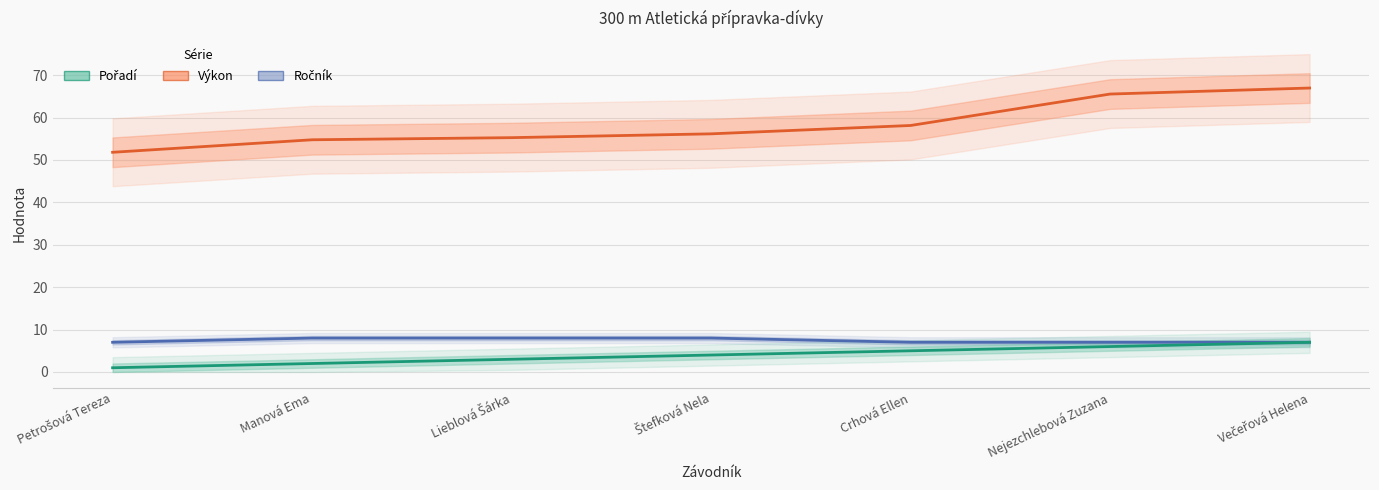

True or false: Výkon and Ročník cross at least once.

False